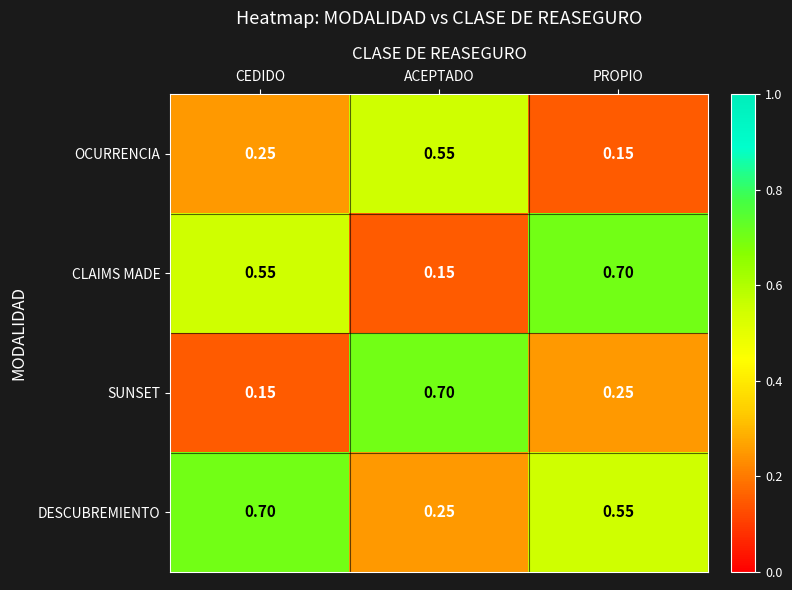

Count the number of categories in the chart.

3